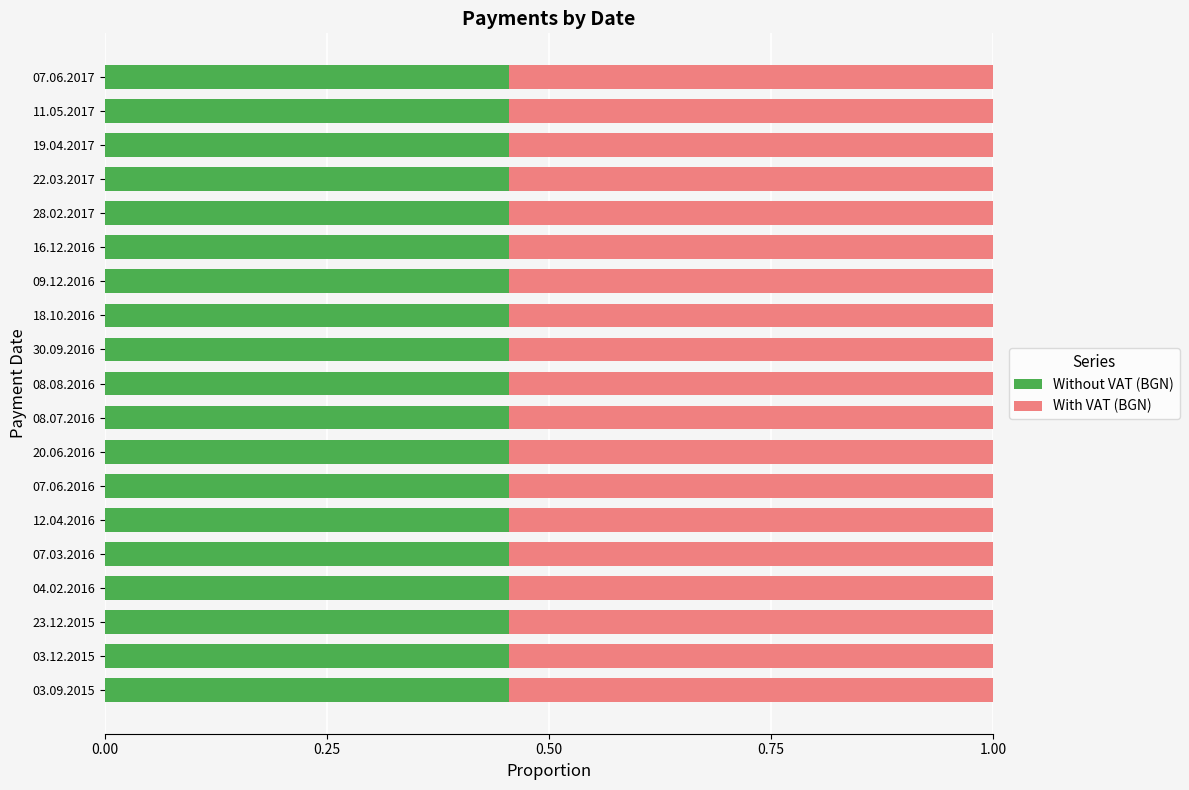

What is the sum of all Without VAT (BGN) values?

8.6